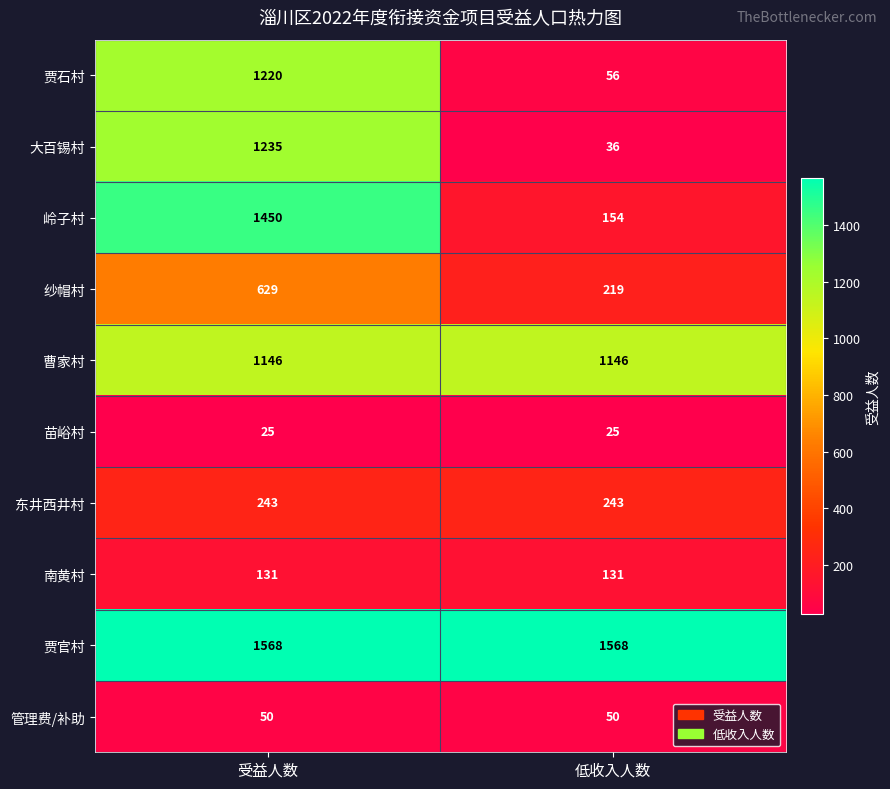

Is it true that 大百锡村 equals 820 at 受益人数?

False